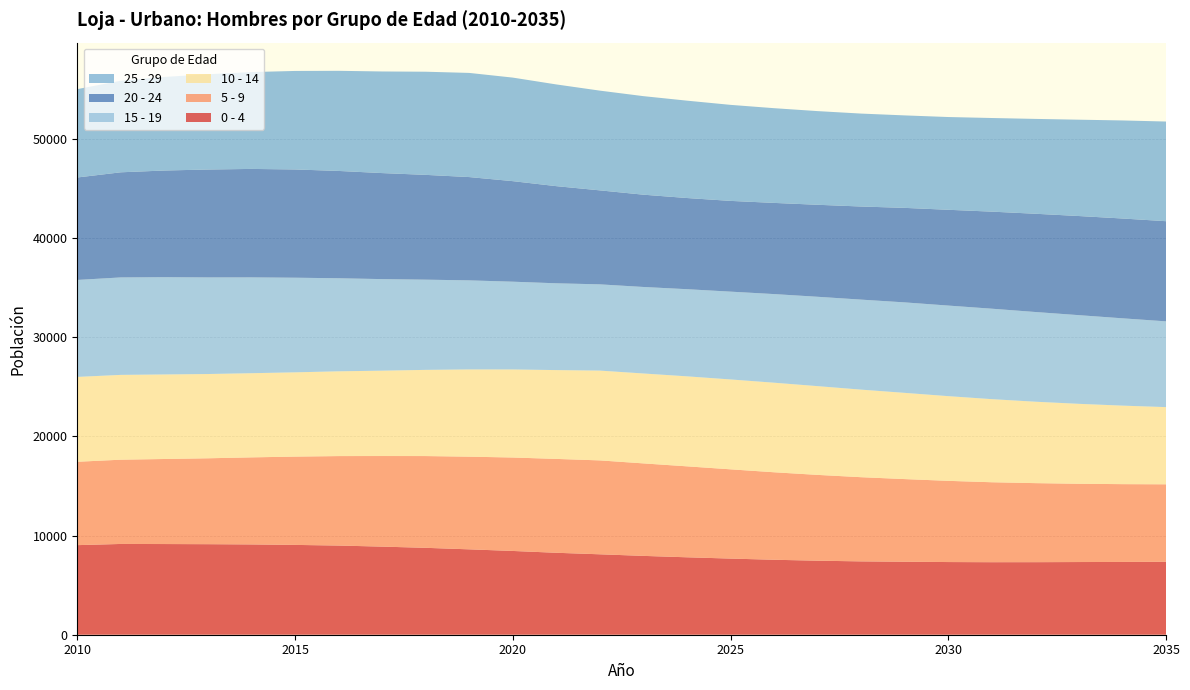

Reading right to left, extract all data points from this chart.

0 - 4: 2035=7358	2034=7340	2033=7331	2032=7318	2031=7315	2030=7330	2029=7363	2028=7397	2027=7466	2026=7561	2025=7680	2024=7810	2023=7952	2022=8112	2021=8265	2020=8449	2019=8612	2018=8765	2017=8886	2016=8994	2015=9059	2014=9107	2013=9132	2012=9146	2011=9155	2010=9035
5 - 9: 2035=7814	2034=7848	2033=7894	2032=7972	2031=8064	2030=8190	2029=8335	2028=8491	2027=8655	2026=8825	2025=9002	2024=9174	2023=9329	2022=9471	2021=9468	2020=9425	2019=9347	2018=9255	2017=9138	2016=9024	2015=8907	2014=8781	2013=8664	2012=8578	2011=8499	2010=8410
10 - 14: 2035=7785	2034=7919	2033=8063	2032=8212	2031=8381	2030=8543	2029=8696	2028=8832	2027=8952	2026=9033	2025=9066	2024=9077	2023=9068	2022=9057	2021=8959	2020=8881	2019=8798	2018=8693	2017=8609	2016=8550	2015=8499	2014=8489	2013=8499	2012=8527	2011=8554	2010=8559
15 - 19: 2035=8651	2034=8807	2033=8944	2032=9048	2031=9124	2030=9136	2029=9126	2028=9079	2027=9013	2026=8939	2025=8856	2024=8790	2023=8726	2022=8699	2021=8754	2020=8853	2019=8984	2018=9099	2017=9235	2016=9386	2015=9544	2014=9665	2013=9744	2012=9810	2011=9830	2010=9780
20 - 24: 2035=10101	2034=10067	2033=9998	2032=9910	2031=9789	2030=9661	2029=9533	2028=9391	2027=9279	2026=9196	2025=9153	2024=9196	2023=9308	2022=9480	2021=9798	2020=10141	2019=10419	2018=10570	2017=10694	2016=10824	2015=10918	2014=10940	2013=10882	2012=10760	2011=10603	2010=10334
25 - 29: 2035=10052	2034=9890	2033=9717	2032=9567	2031=9444	2030=9356	2029=9327	2028=9373	2027=9448	2026=9554	2025=9686	2024=9820	2023=9939	2022=10059	2021=10259	2020=10444	2019=10505	2018=10404	2017=10249	2016=10099	2015=9936	2014=9768	2013=9610	2012=9439	2011=9238	2010=8912